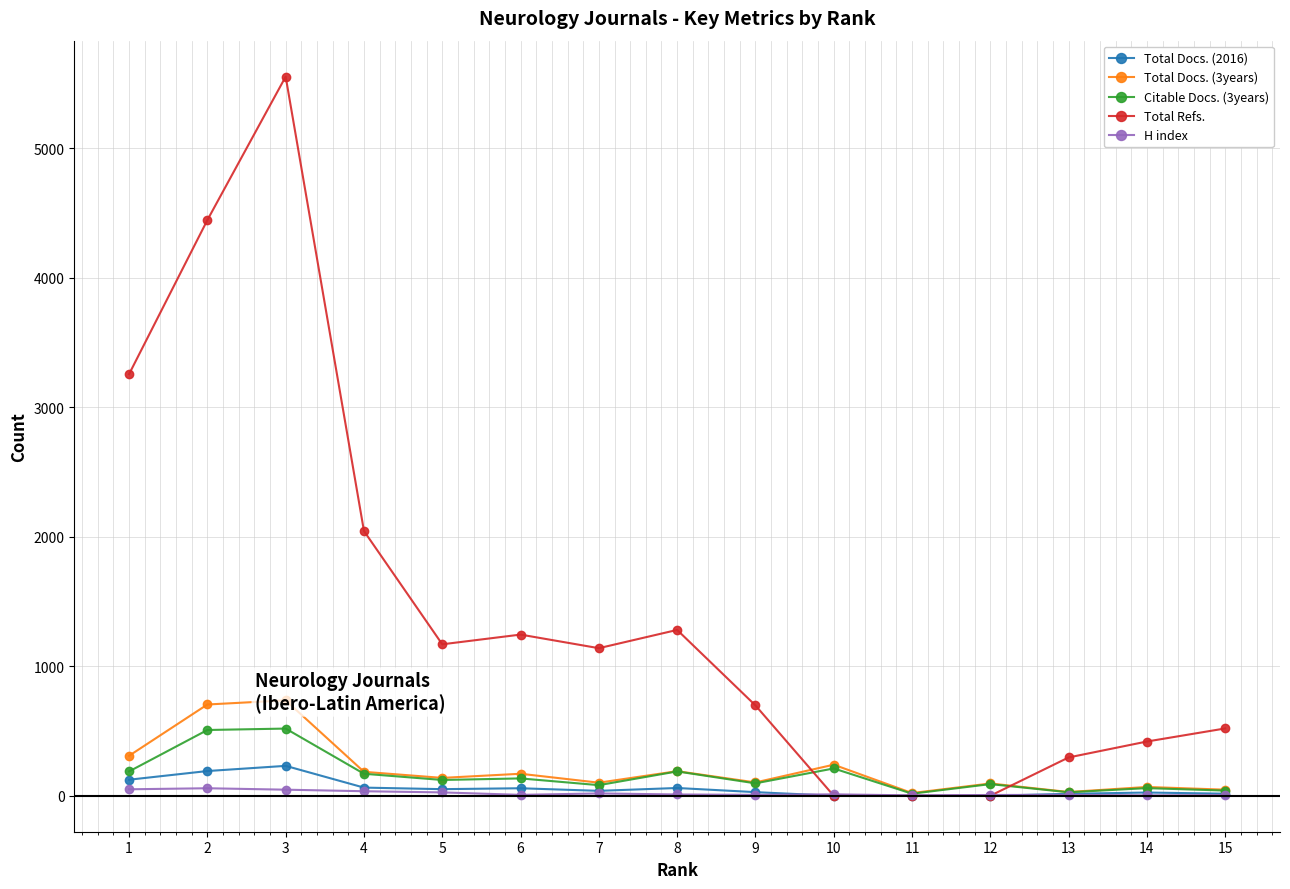

List the series in order of their peak value, highest first.

Total Refs., Total Docs. (3years), Citable Docs. (3years), Total Docs. (2016), H index